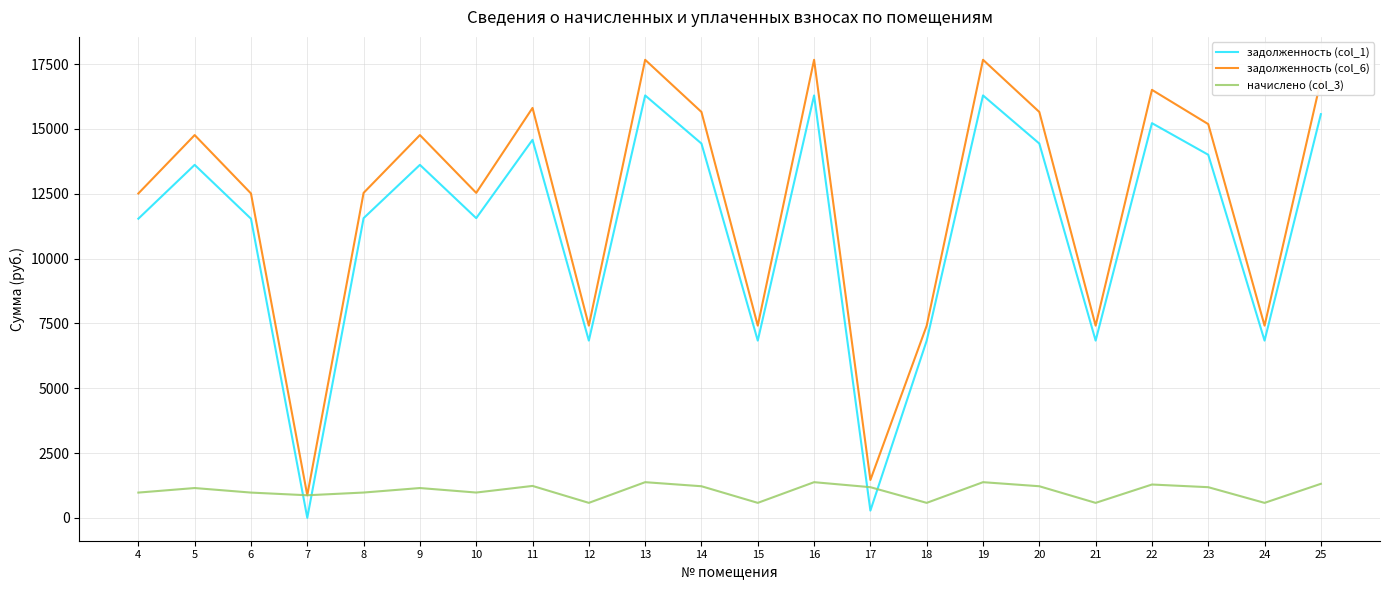

Which category has the lowest value in the задолженность (col_1) series?

7